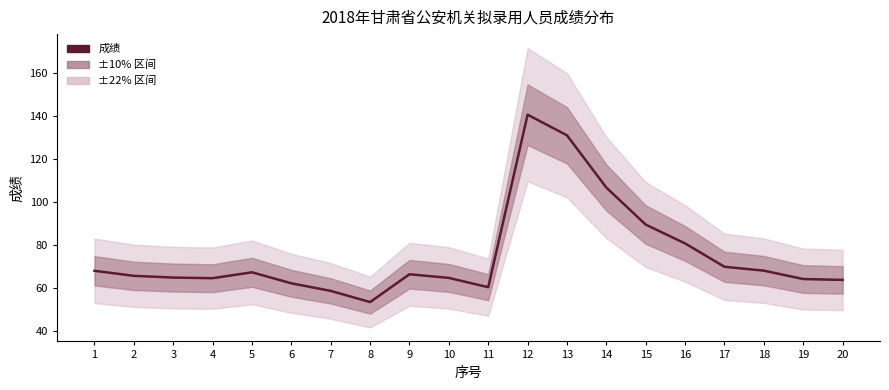

Reading right to left, extract all data points from this chart.

63.9	64.3	68.2	70.0	80.8	89.6	106.8	131.1	140.7	60.5	64.8	66.5	53.6	58.8	62.3	67.4	64.7	65.0	65.8	68.1